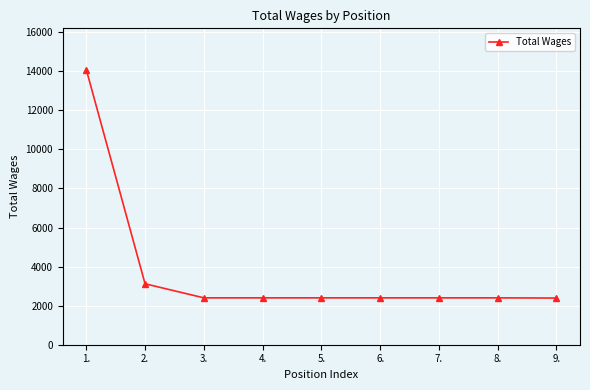

What is the smallest value displayed?

2390